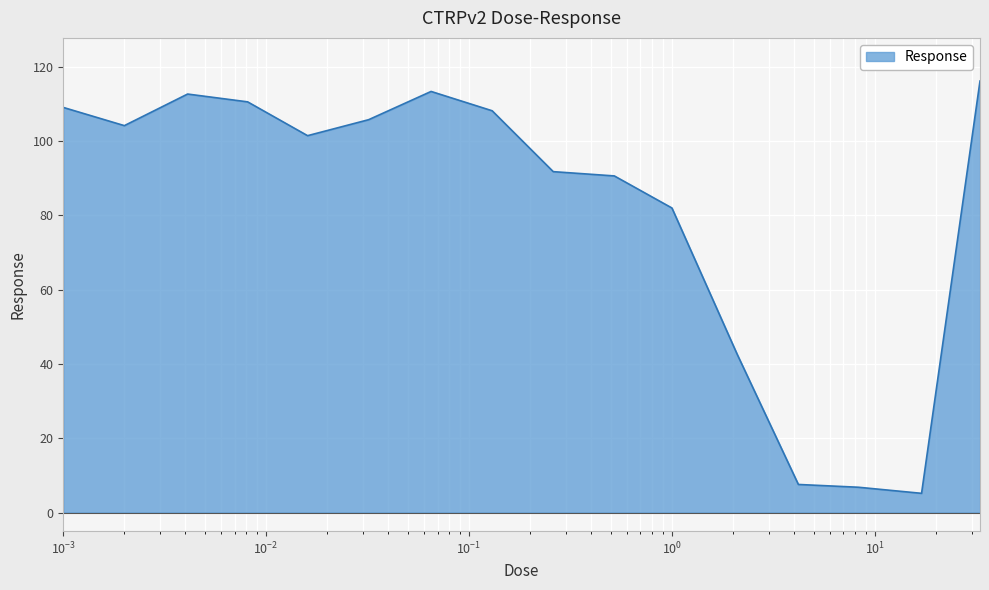

True or false: the data has more than 0 interior local peaks.

True